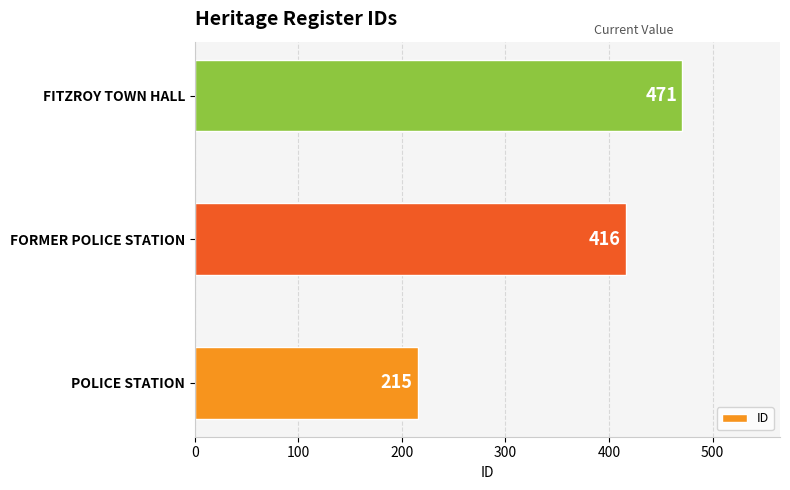

Reading top to bottom, extract all data points from this chart.

FITZROY TOWN HALL=471	FORMER POLICE STATION=416	POLICE STATION=215